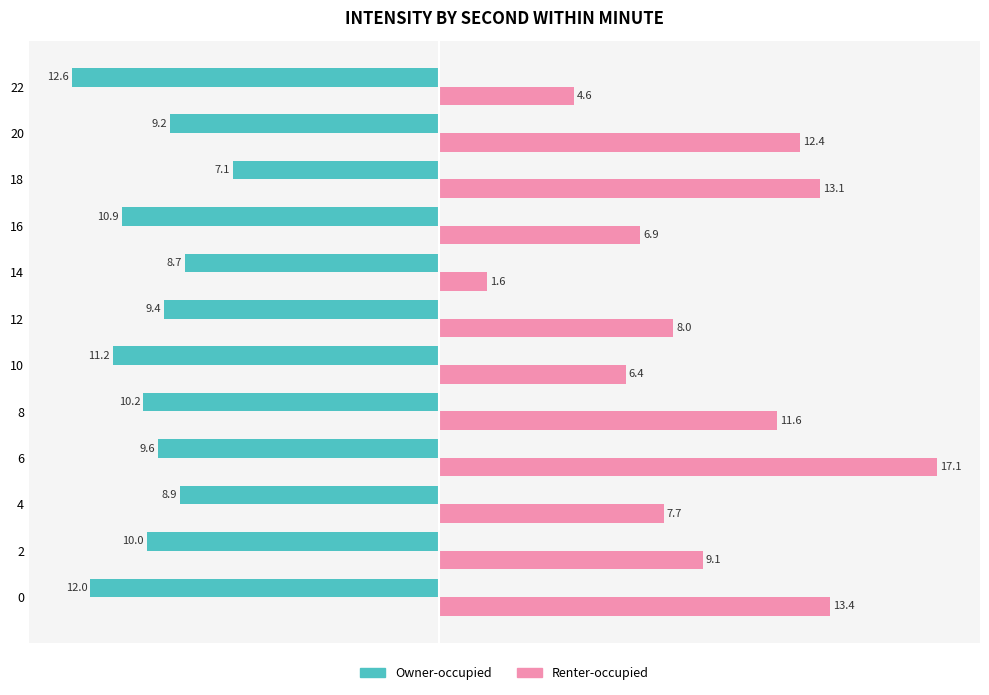

What is the sum of the Owner-occupied values at 22 and 20?

-21.8